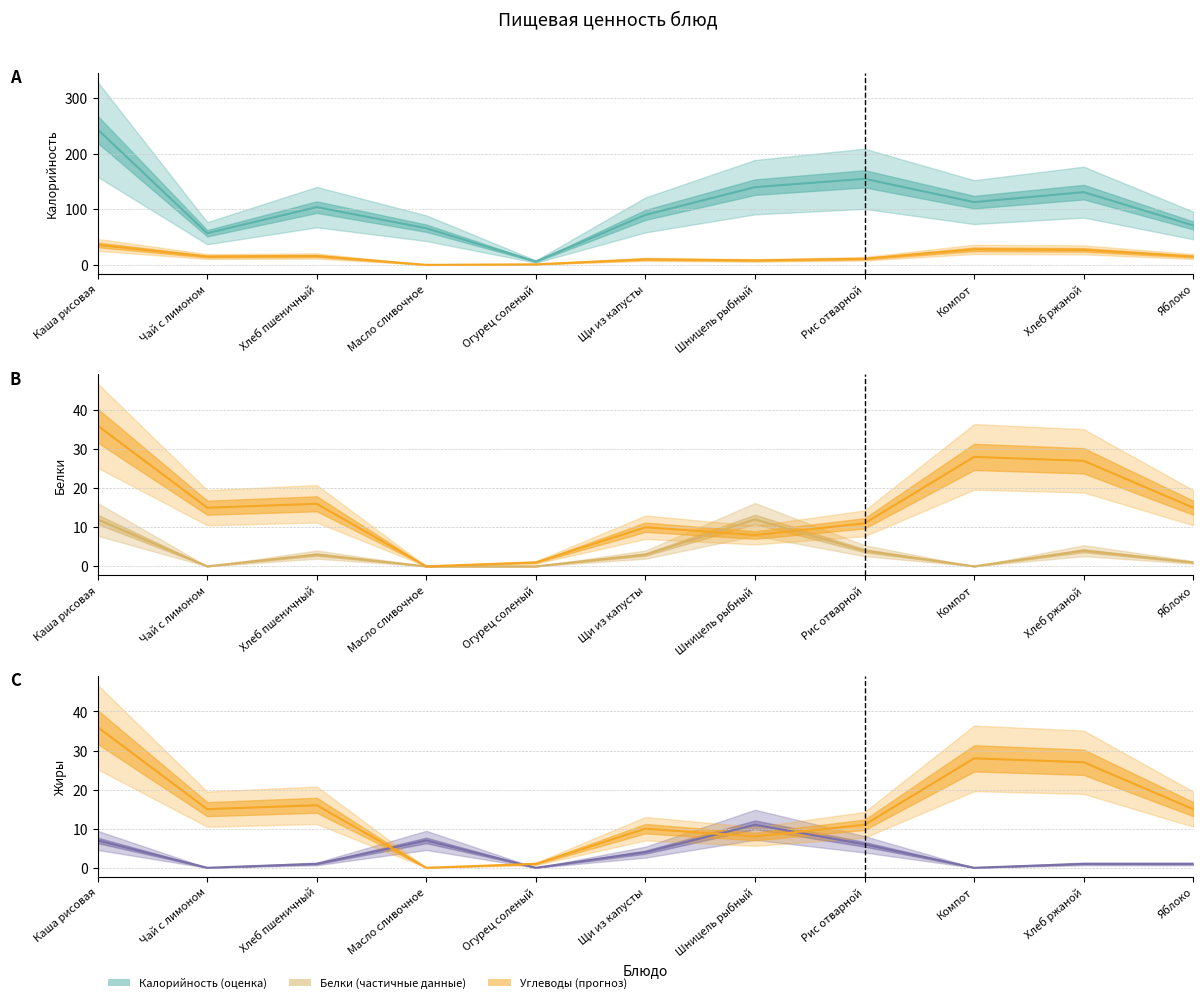

True or false: Углеводы and Калорийность cross at least once.

False